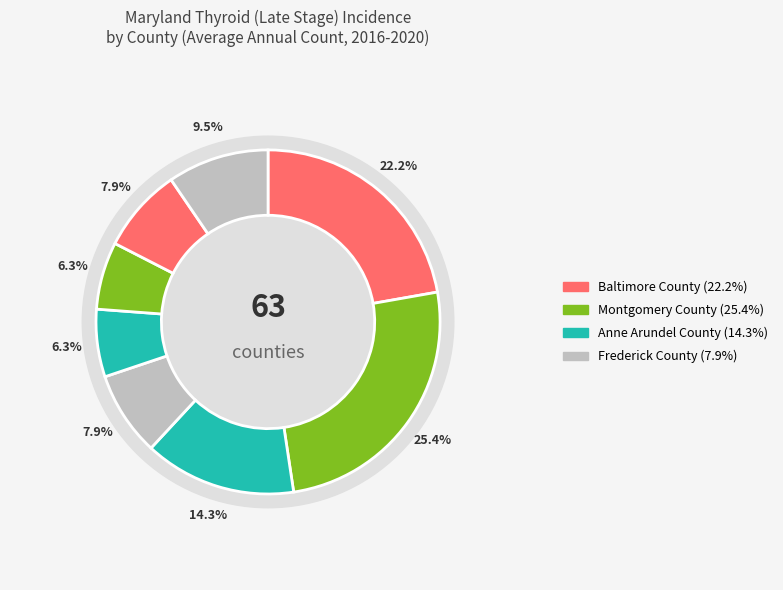

To the nearest percent, what percentage of the pie is Baltimore County?

22%